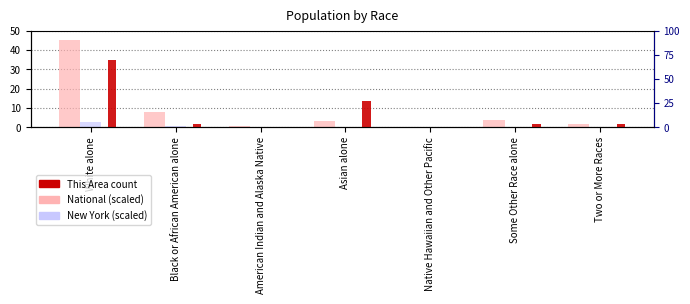

At which category does the chart reach its peak across all series?

White alone